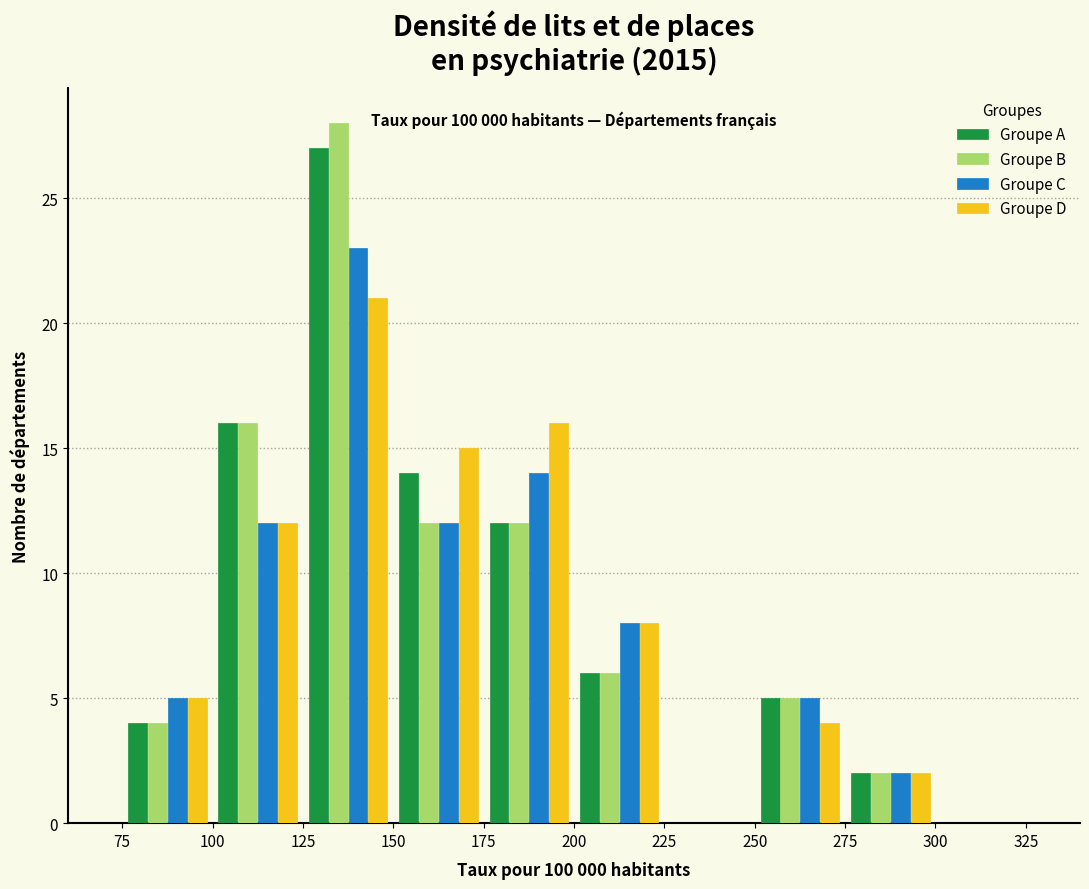

In the Groupe C series, which range on the x-axis has the tallest bar?

125 to 150